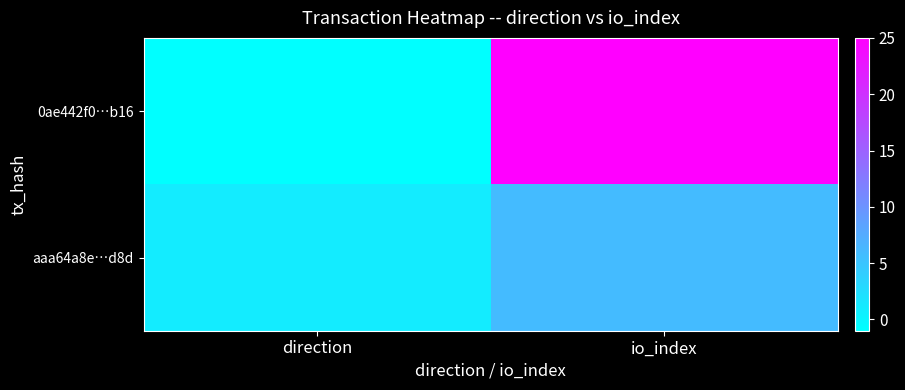

Reading right to left, what are all the values shown in this chart?

0ae442f0…b16: io_index=25	direction=-1
aaa64a8e…d8d: io_index=6	direction=1